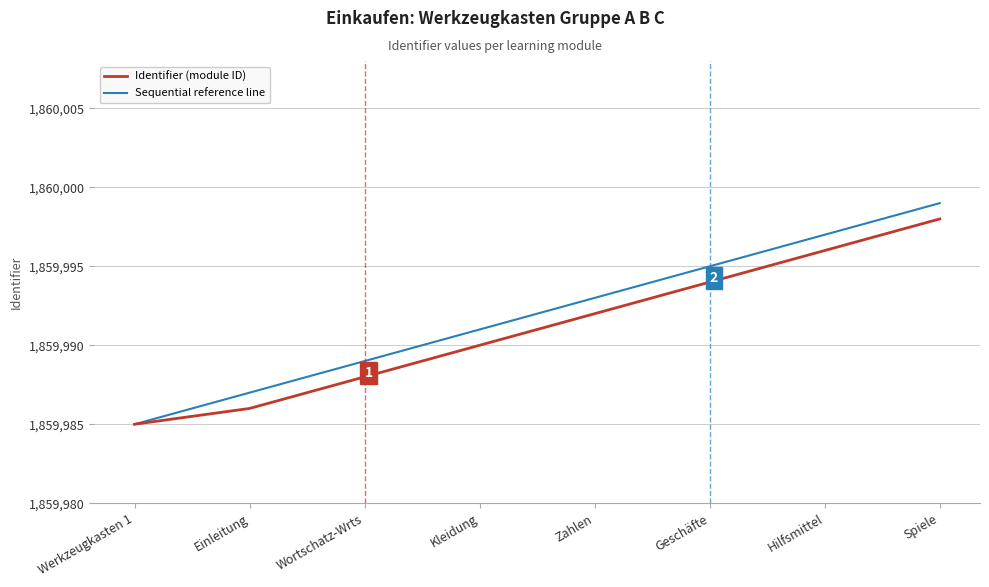

What is the sum of all Sequential reference line values?

14879936